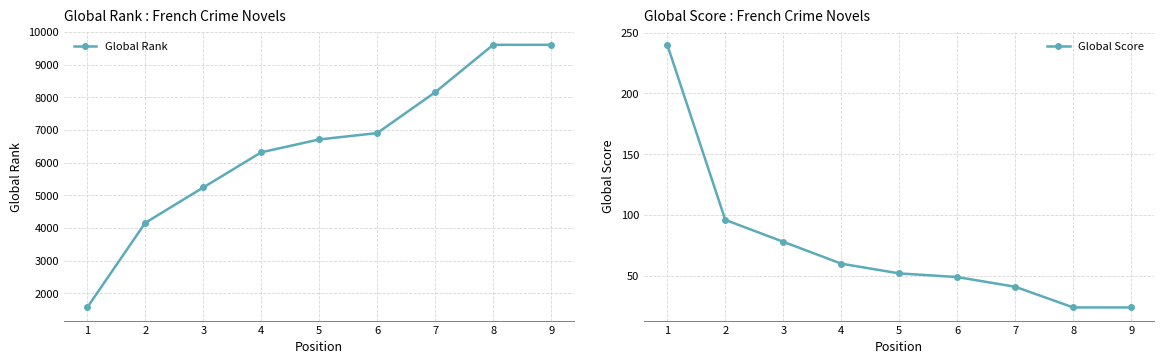

What is the difference between the highest and lowest values at 6?

6855